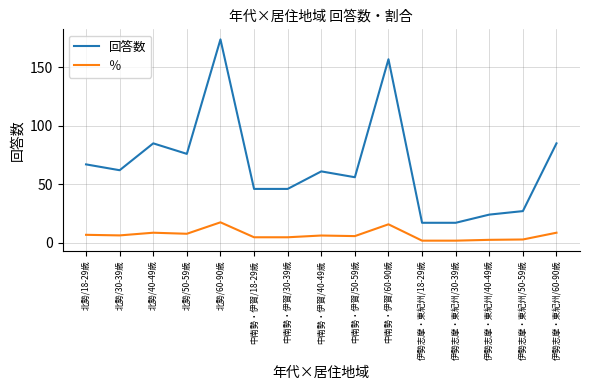

The ％ series shows 1.7 at 伊勢志摩・東紀州/18-29歳. True or false?

True